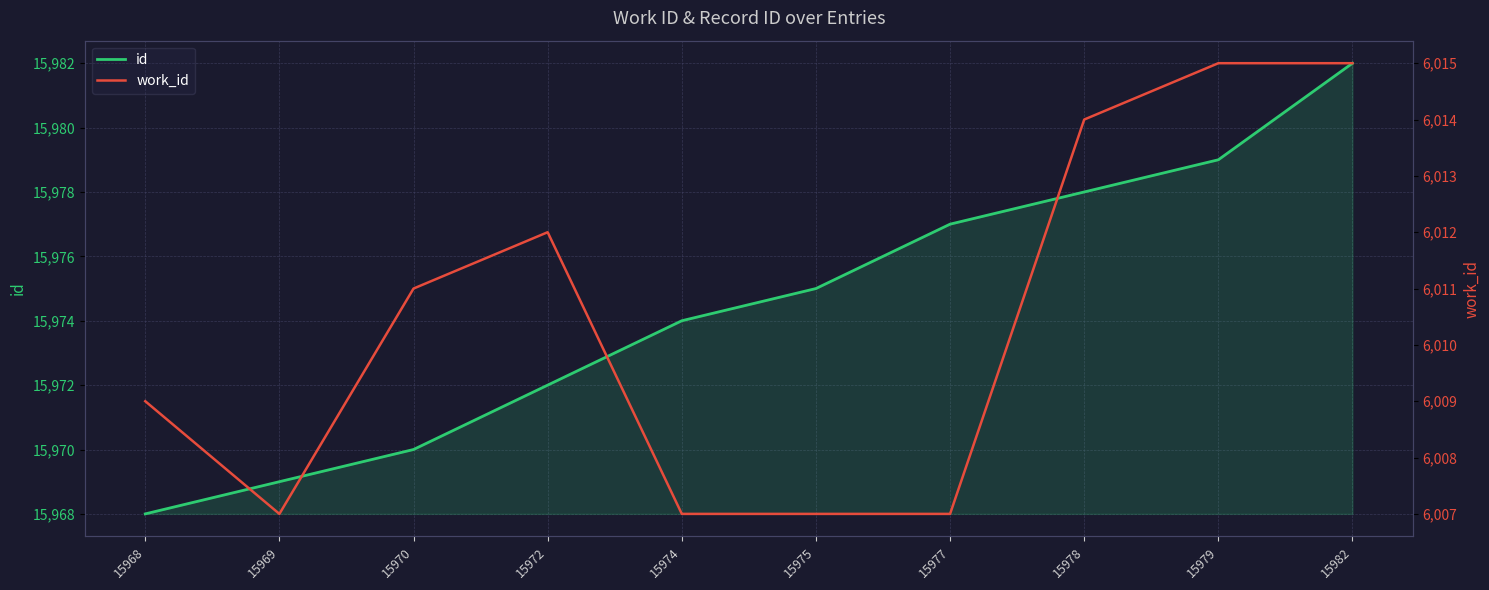

Reading right to left, list all the values displayed in this chart.

id: 15982	15979	15978	15977	15975	15974	15972	15970	15969	15968
work_id: 6015	6015	6014	6007	6007	6007	6012	6011	6007	6009